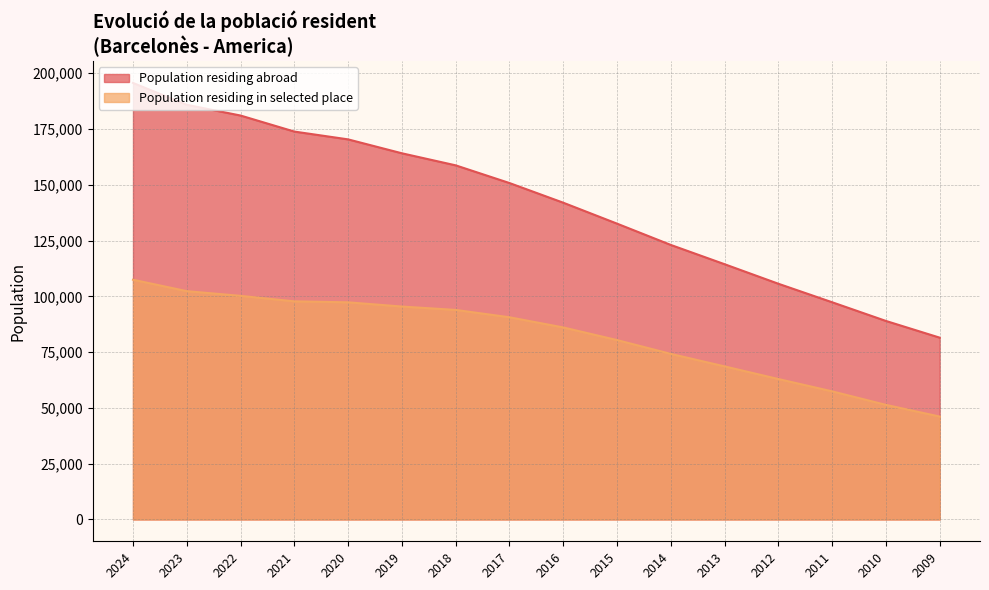

How many values in the Population residing in selected place series exceed 90623?

7